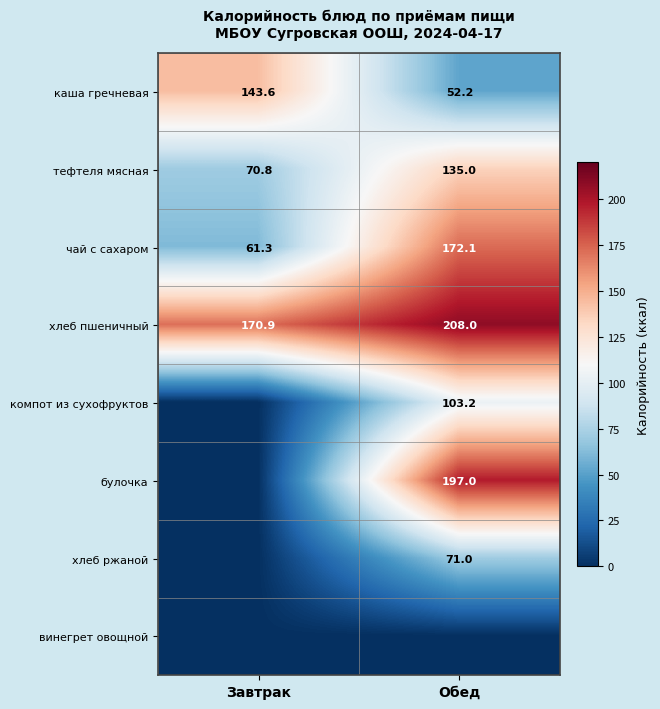

What value does the тефтеля мясная series have at Завтрак?

70.8